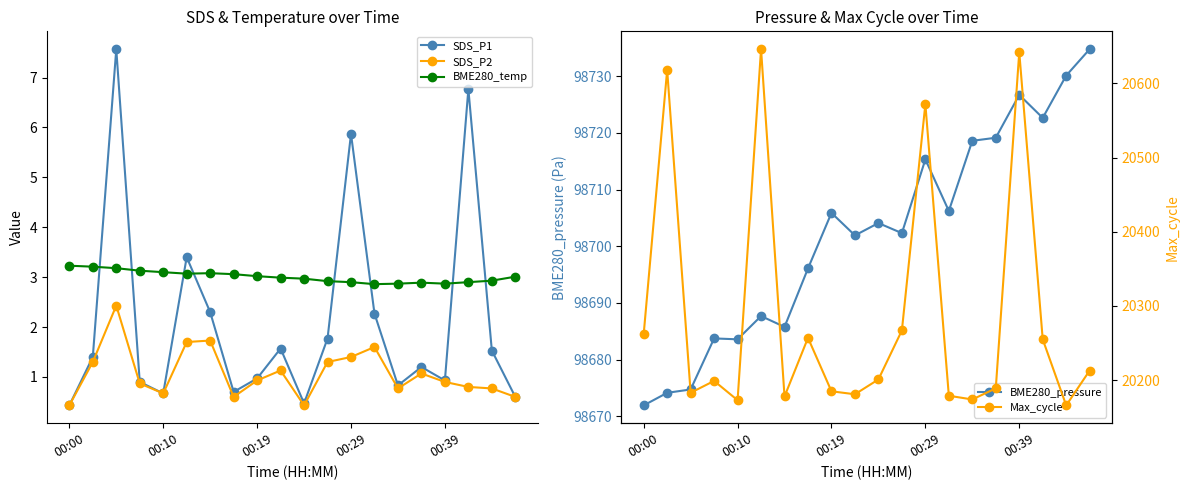

Which series has the largest total across all categories?

BME280_pressure